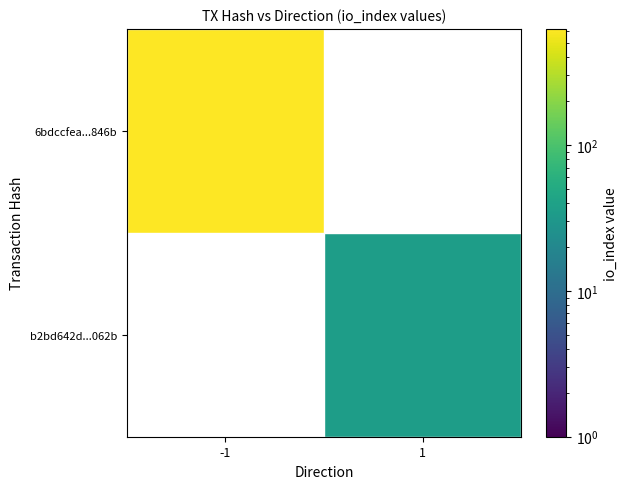

Which series has the widest spread of values?

6bdccfea...846b